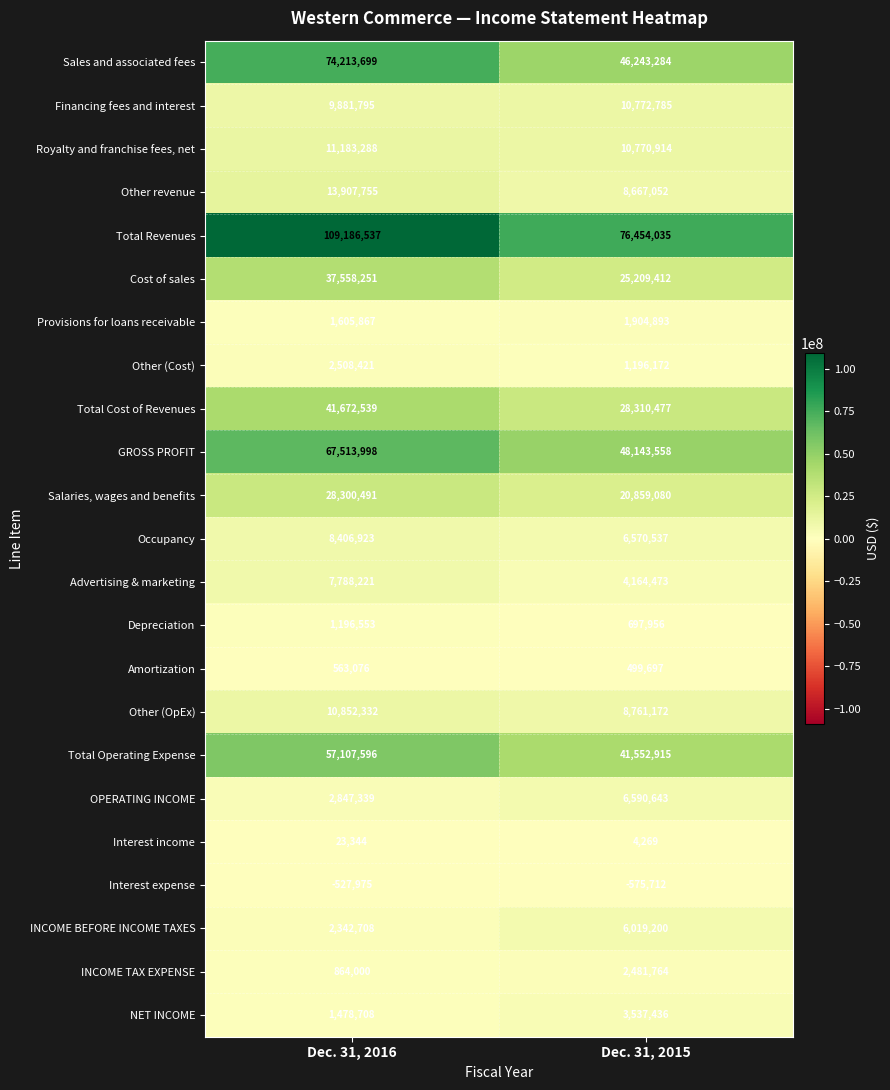

The Depreciation series shows 744351 at Dec. 31, 2016. True or false?

False